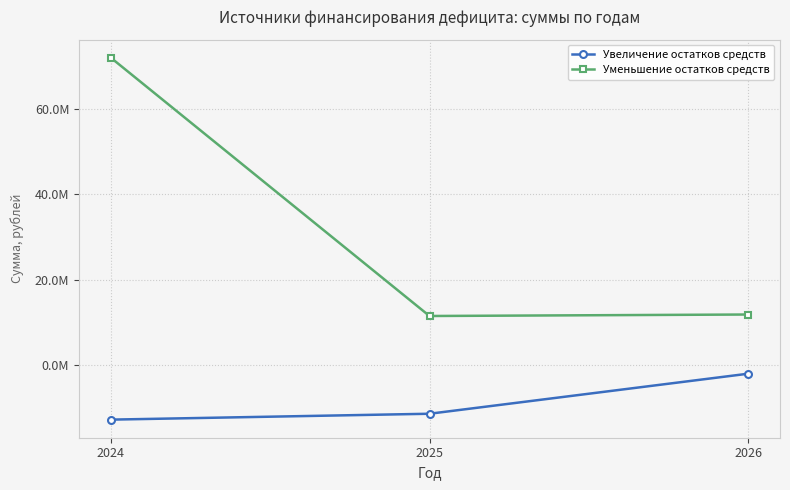

What is the minimum value shown in the chart?

-12749342.6